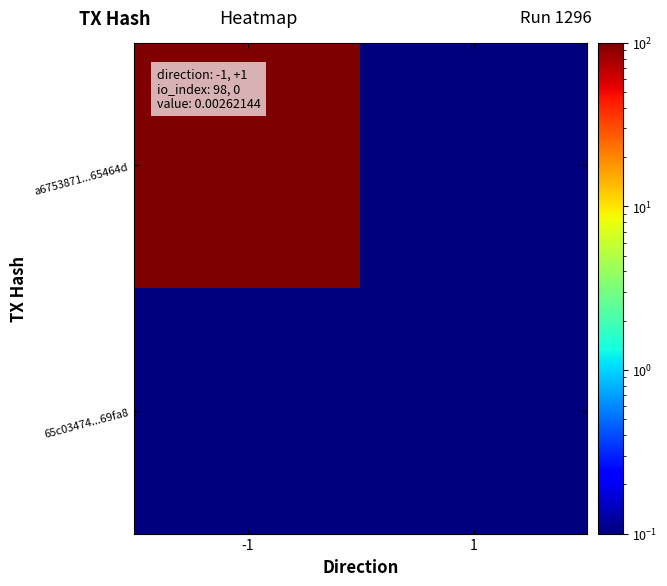

Between 1 and -1, which is larger?

-1